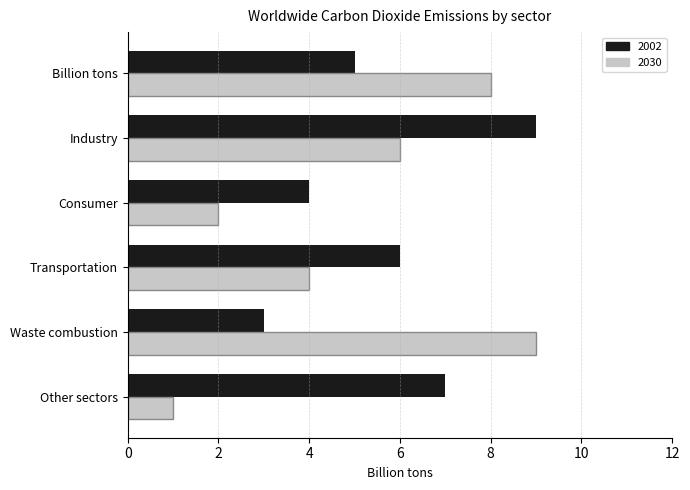

What is the average value of the 2002 series?

6